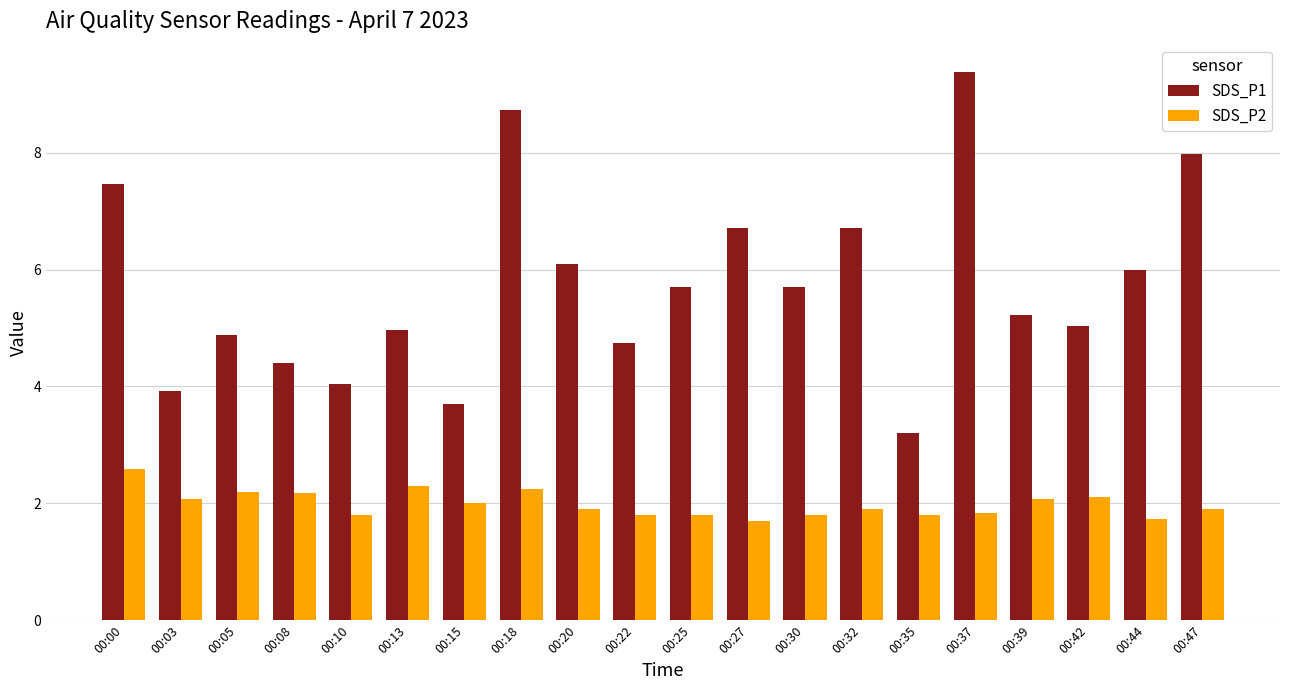

At which label does SDS_P1 first exceed 5?

00:00